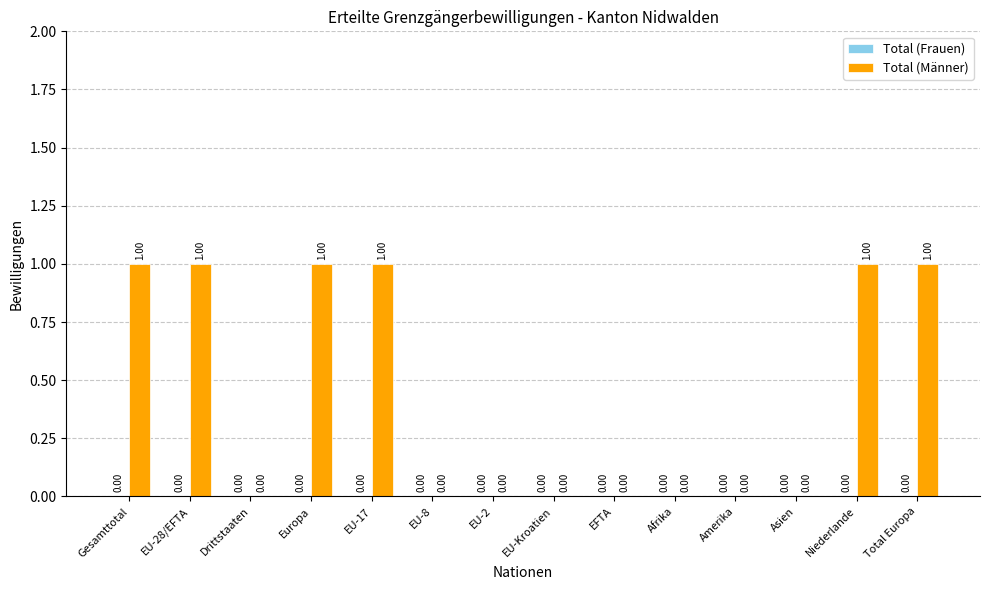

What is the sum of all values?

6